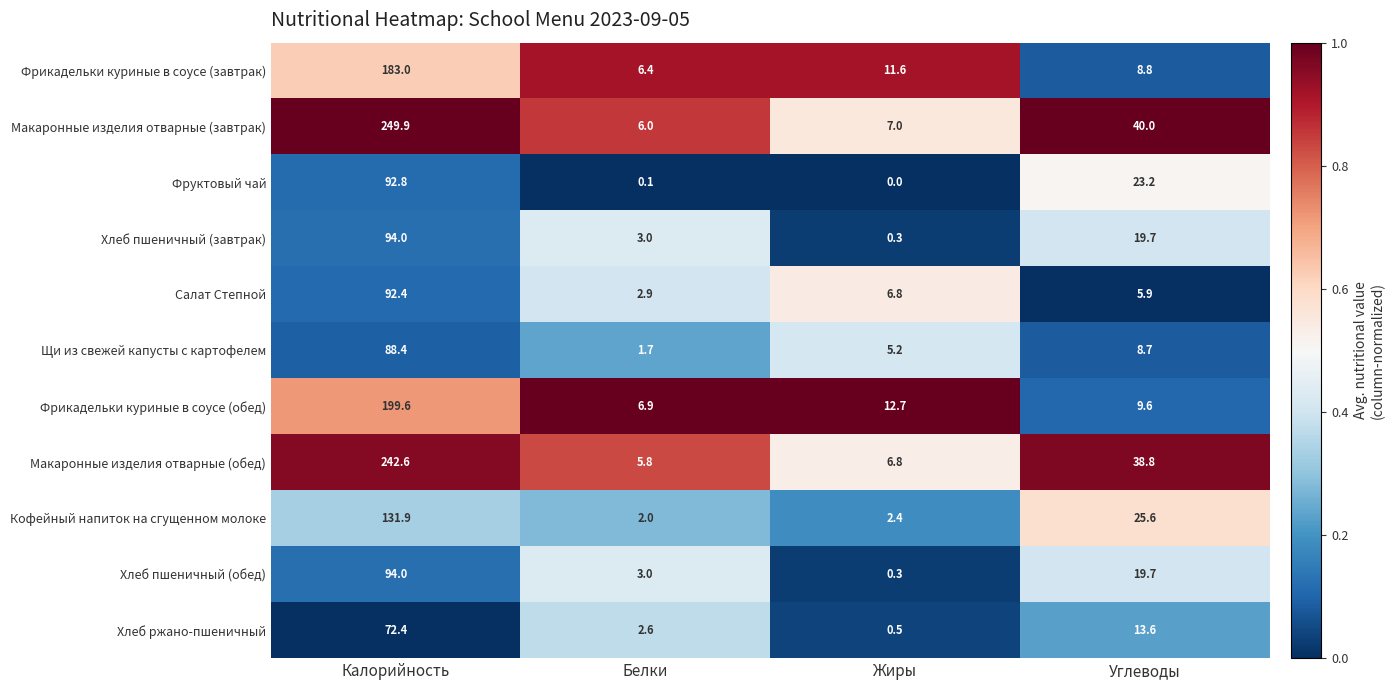

How many data points in Щи из свежей капусты с картофелем are above 8?

2